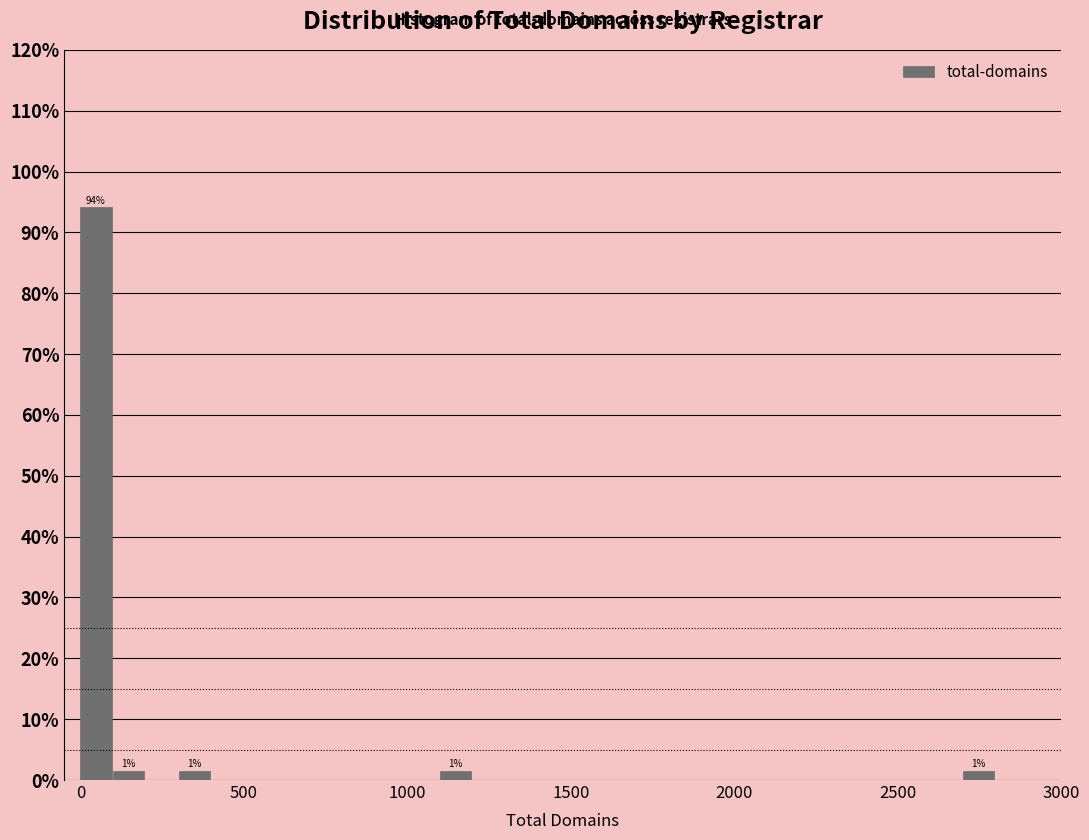

Around what value on the x-axis is the tallest bar? Give the approximate position of its centre, as read against the axis.

50